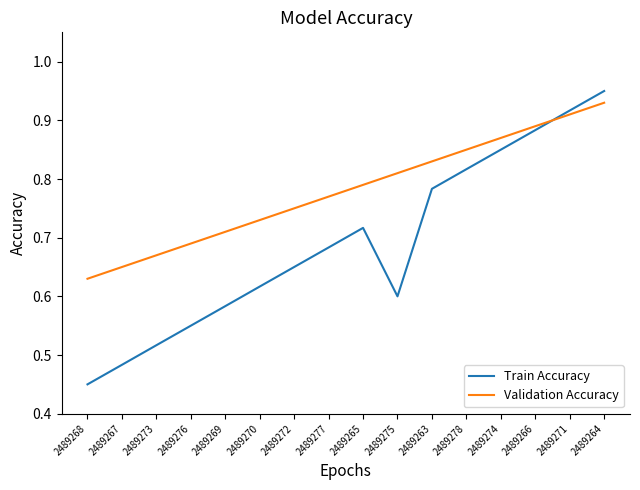

List the series in order of their overall mean, lowest first.

Train Accuracy, Validation Accuracy